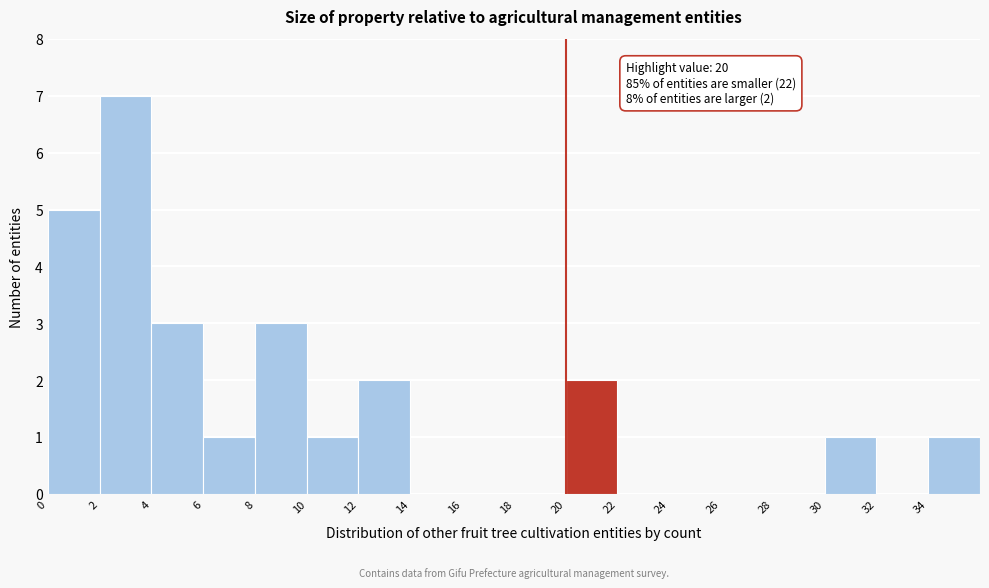

Over which range of the x-axis is the bar tallest?

2 to 4